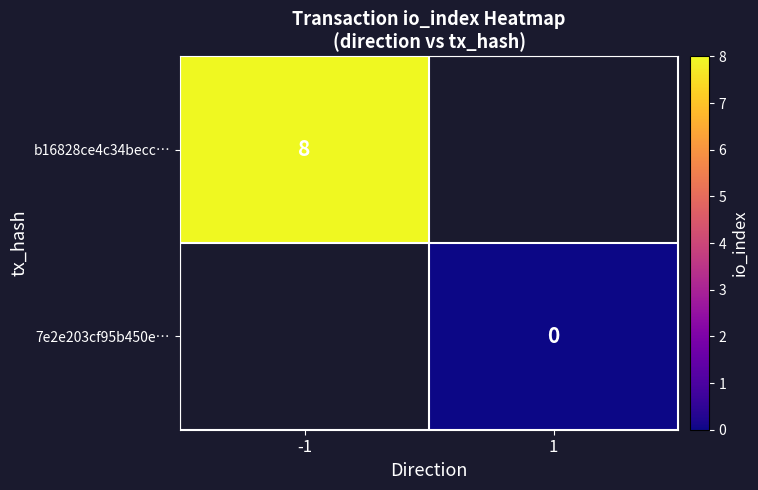

True or false: b16828ce4c34becc… has a value of 6 at -1.

False